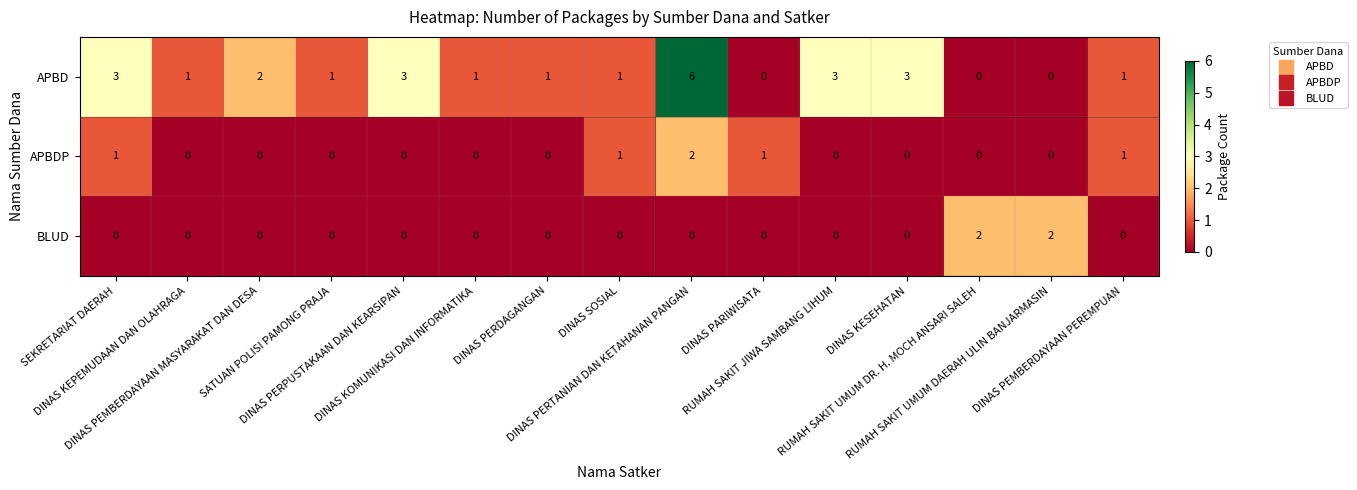

How many APBD values are between 1 and 3?

11